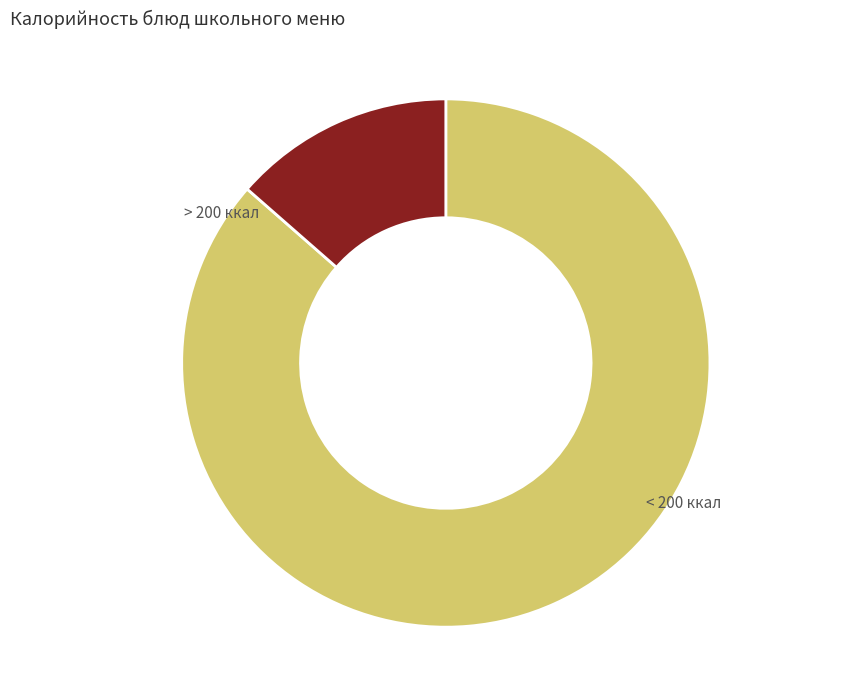

Does any single category account for the majority?

Yes